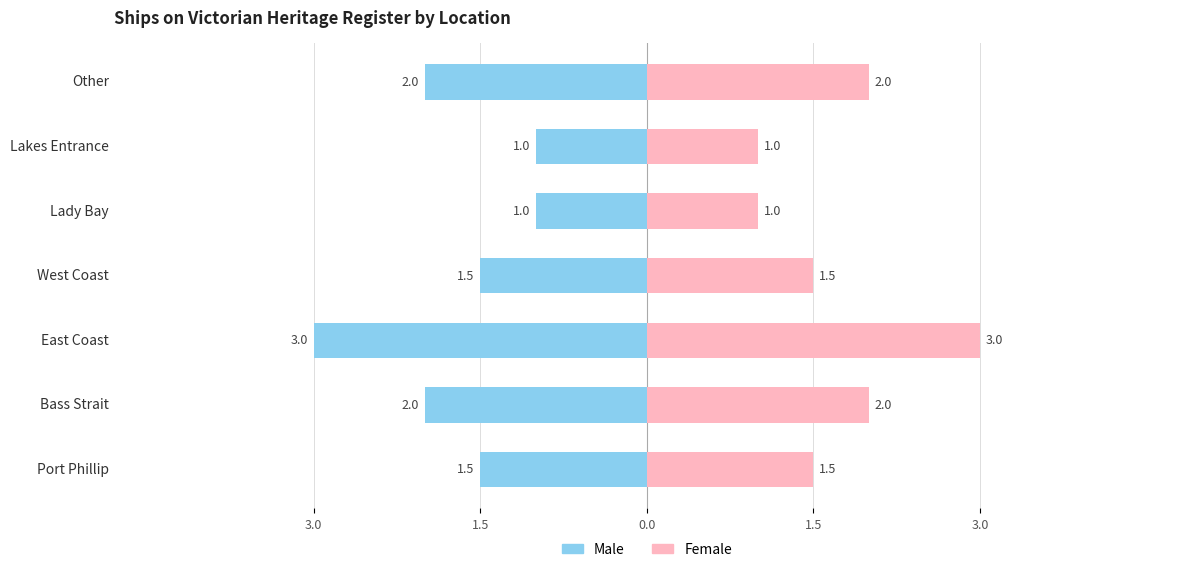

What is the greatest value displayed?

3.0